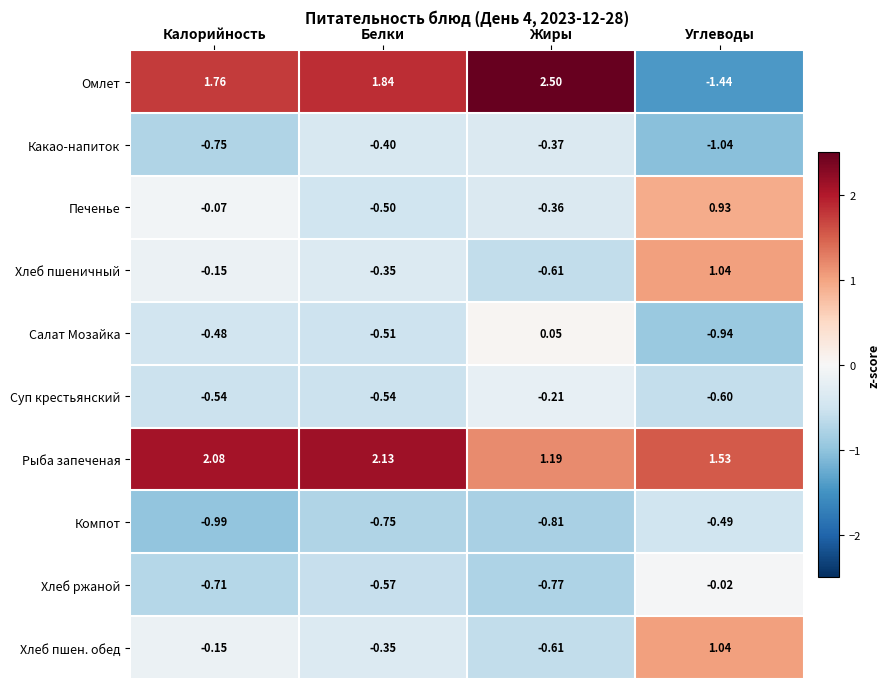

Which series has the largest range (max minus min)?

Омлет